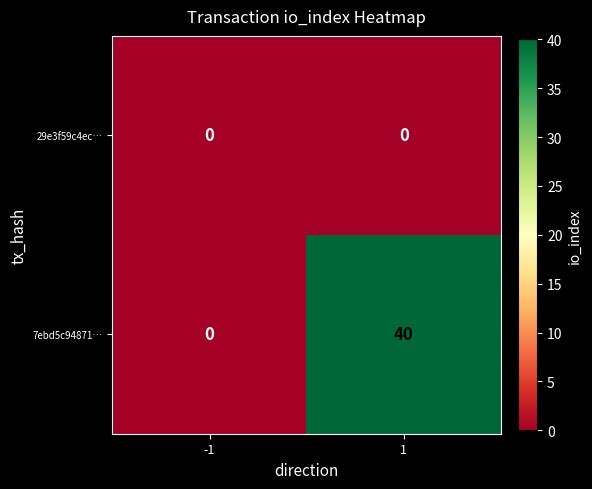

Rank the series by their average value, from highest to lowest.

7ebd5c94871…, 29e3f59c4ec…